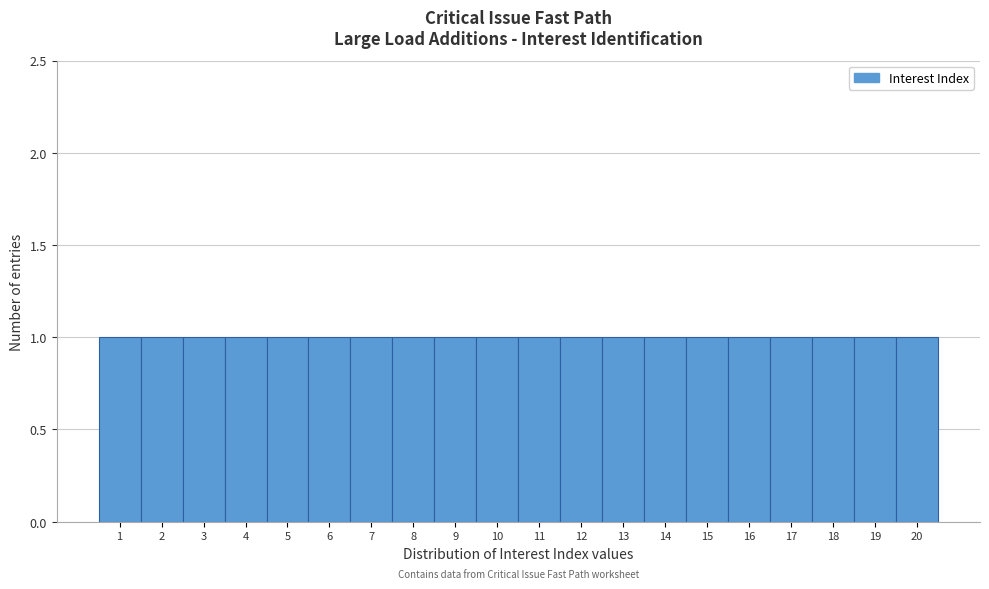

How tall is the bar that spans 2.5 to 3.5 on the x-axis? The values are not printed on the chart, so give them approximately, as read against the axis.

1